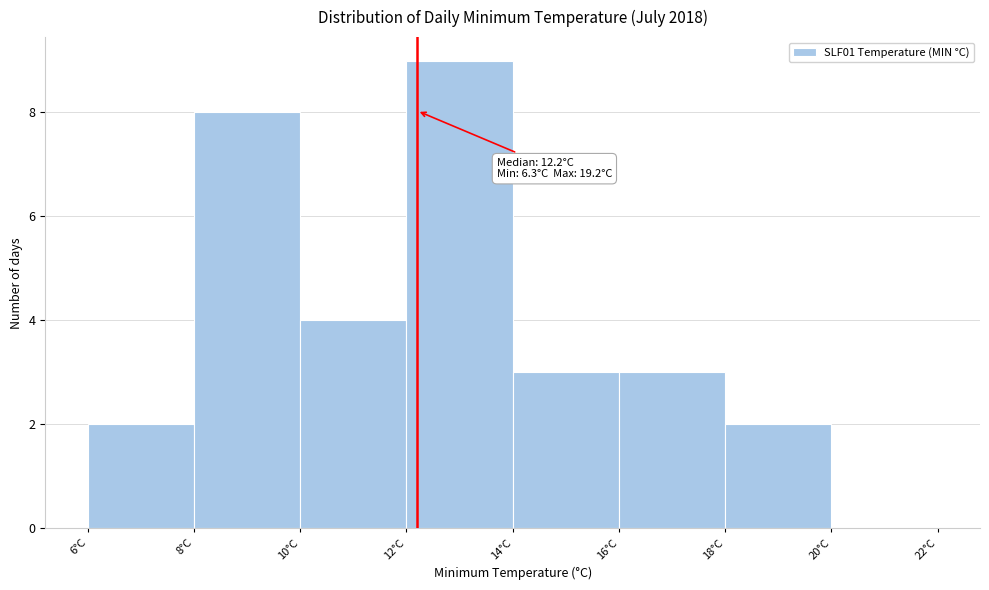

Which range on the x-axis has the tallest bar?

12 to 14